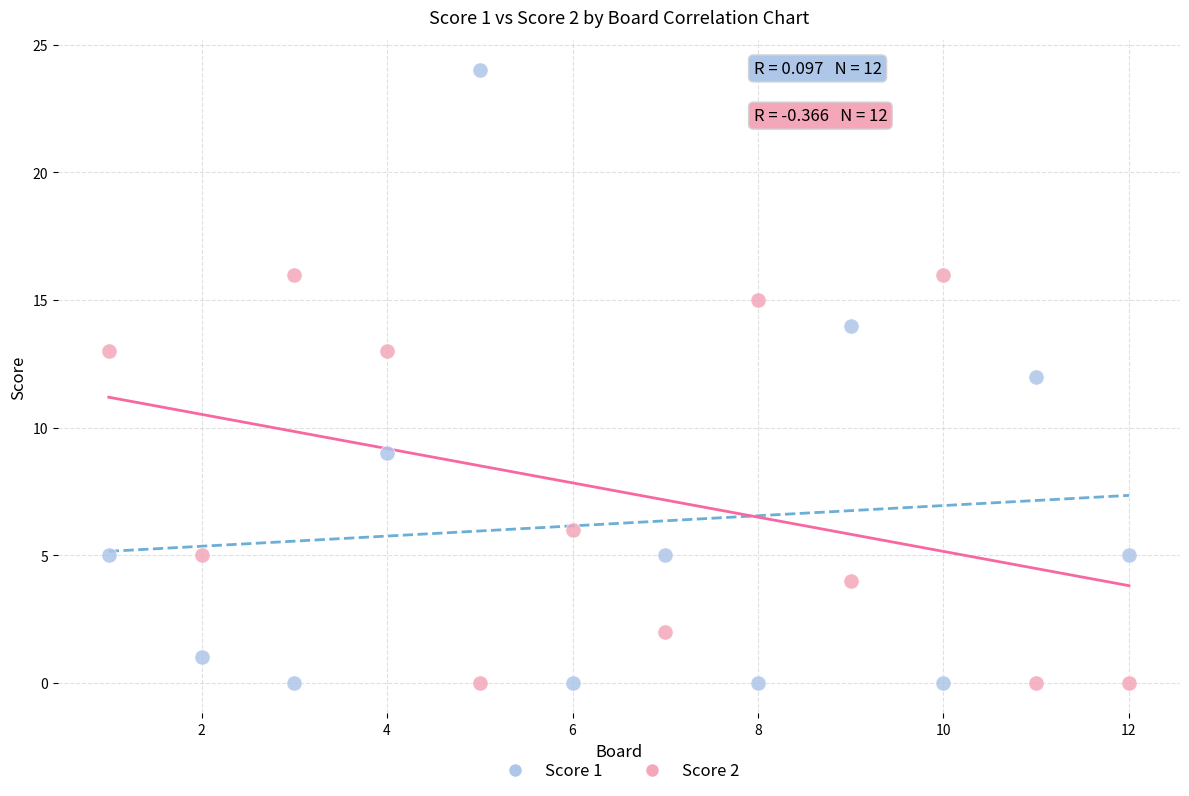

Which series has the largest Y range (max minus min)?

Score 1